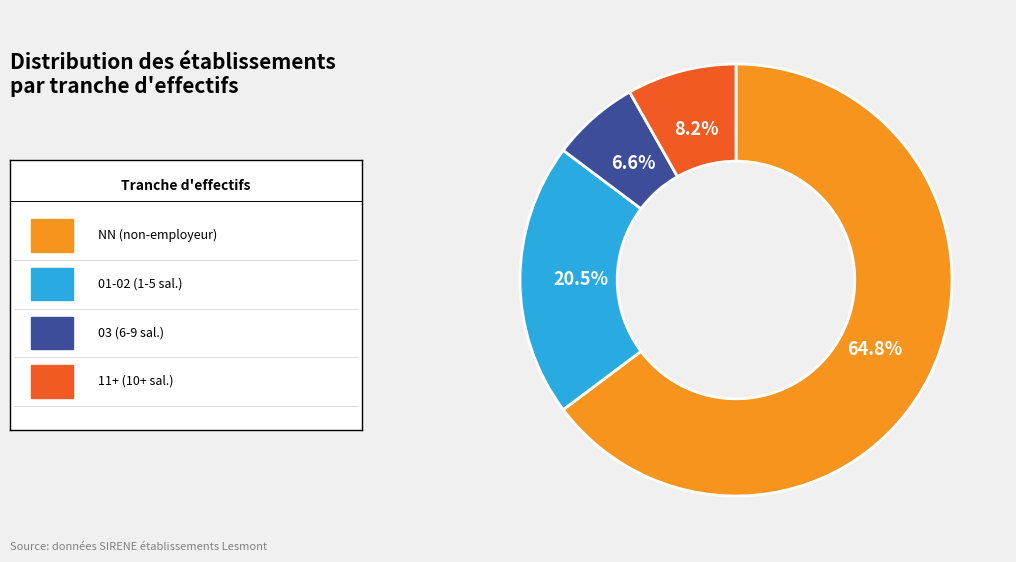

Is there a majority slice in this chart?

Yes